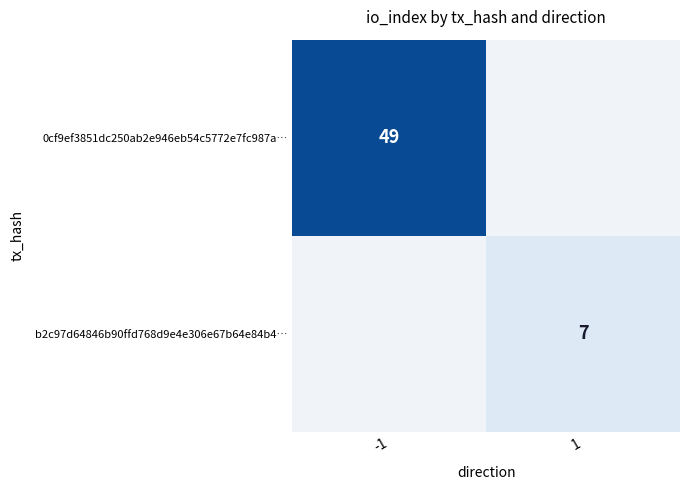

True or false: b2c97d64846b90ffd768d9e4e306e67b64e84b4… has a value of 7 at 1.

True